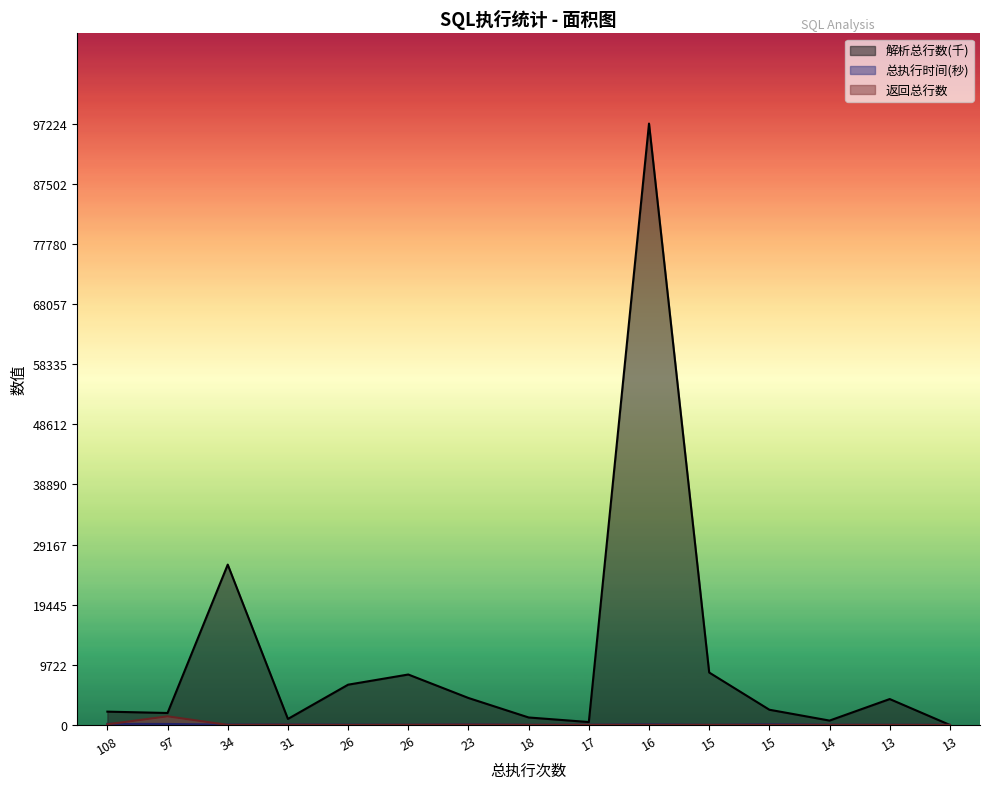

What is the value of the 解析总行数 point at the 12th from the left?

8479.6